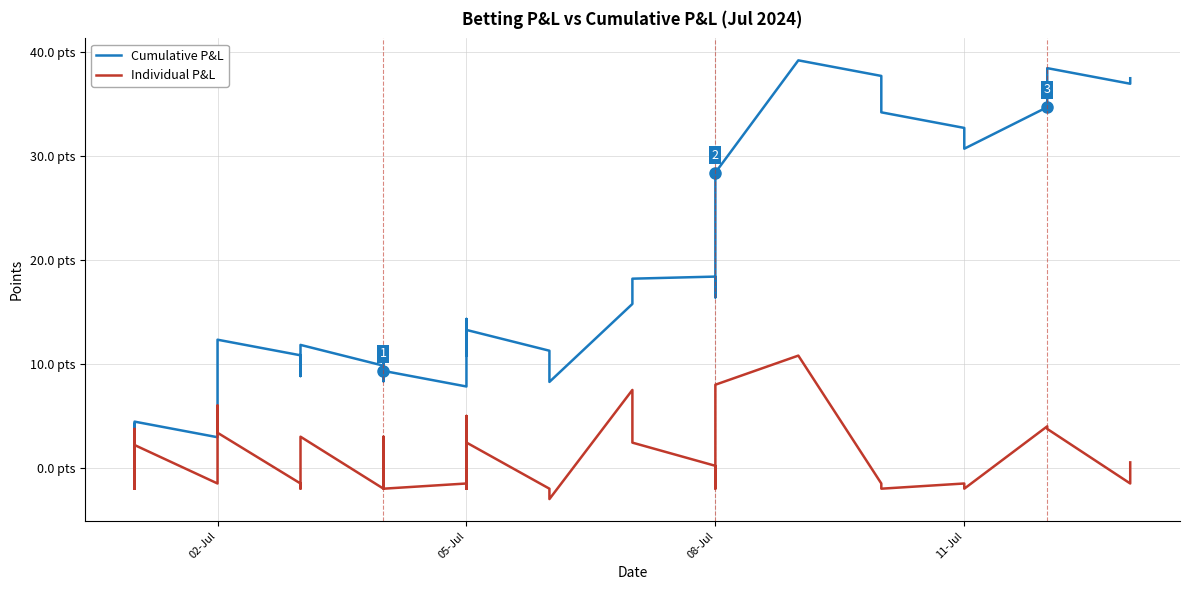

True or false: Individual P&L and Cumulative P&L intersect in this chart.

False